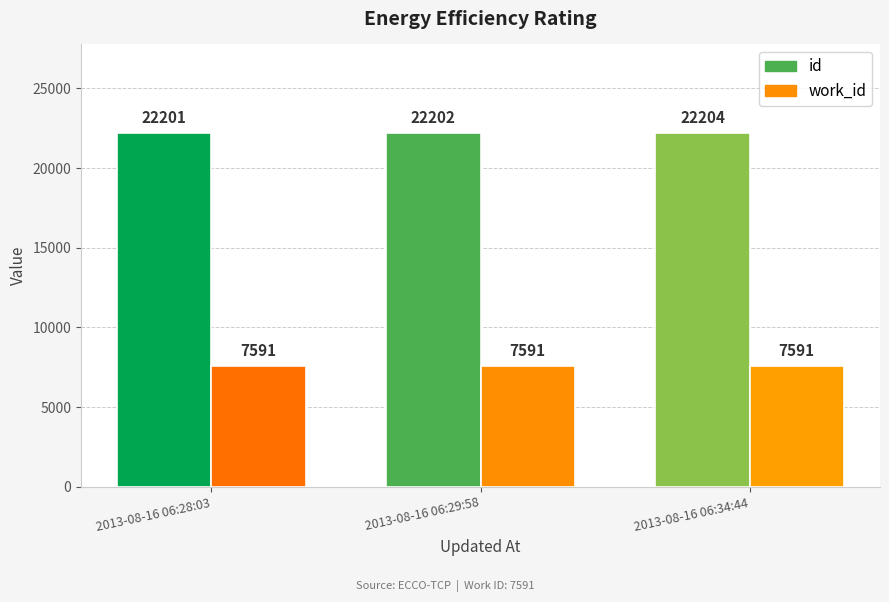

Count the number of categories in the chart.

3